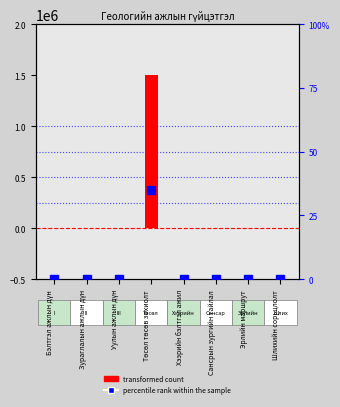

Which series reaches the maximum Y coordinate?

transformed count